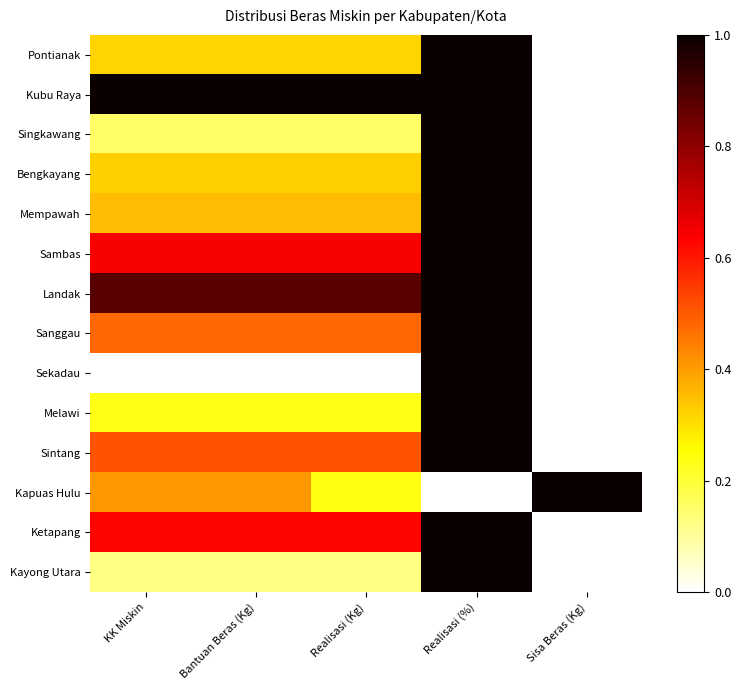

What is the difference between the highest and lowest values at KK Miskin?

1.0